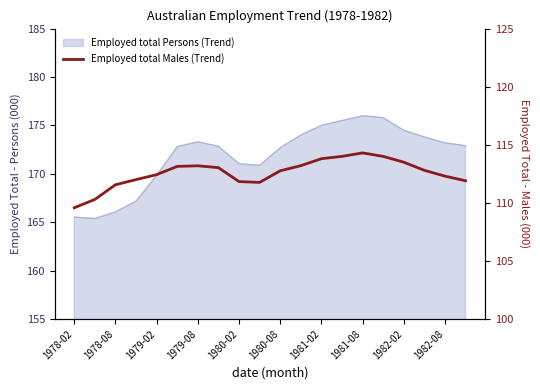

What is the value of the 15th point from the left?

114.3